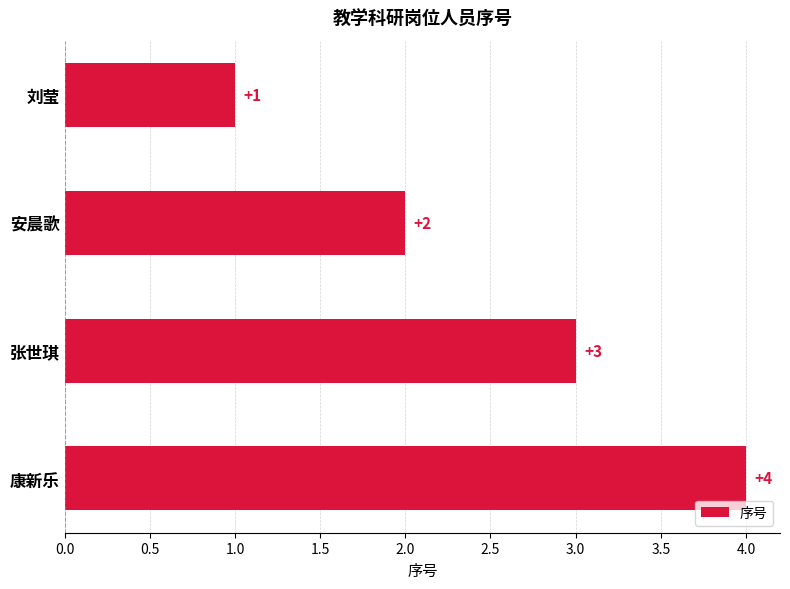

What is the label of the 4th bar from the bottom?

刘莹